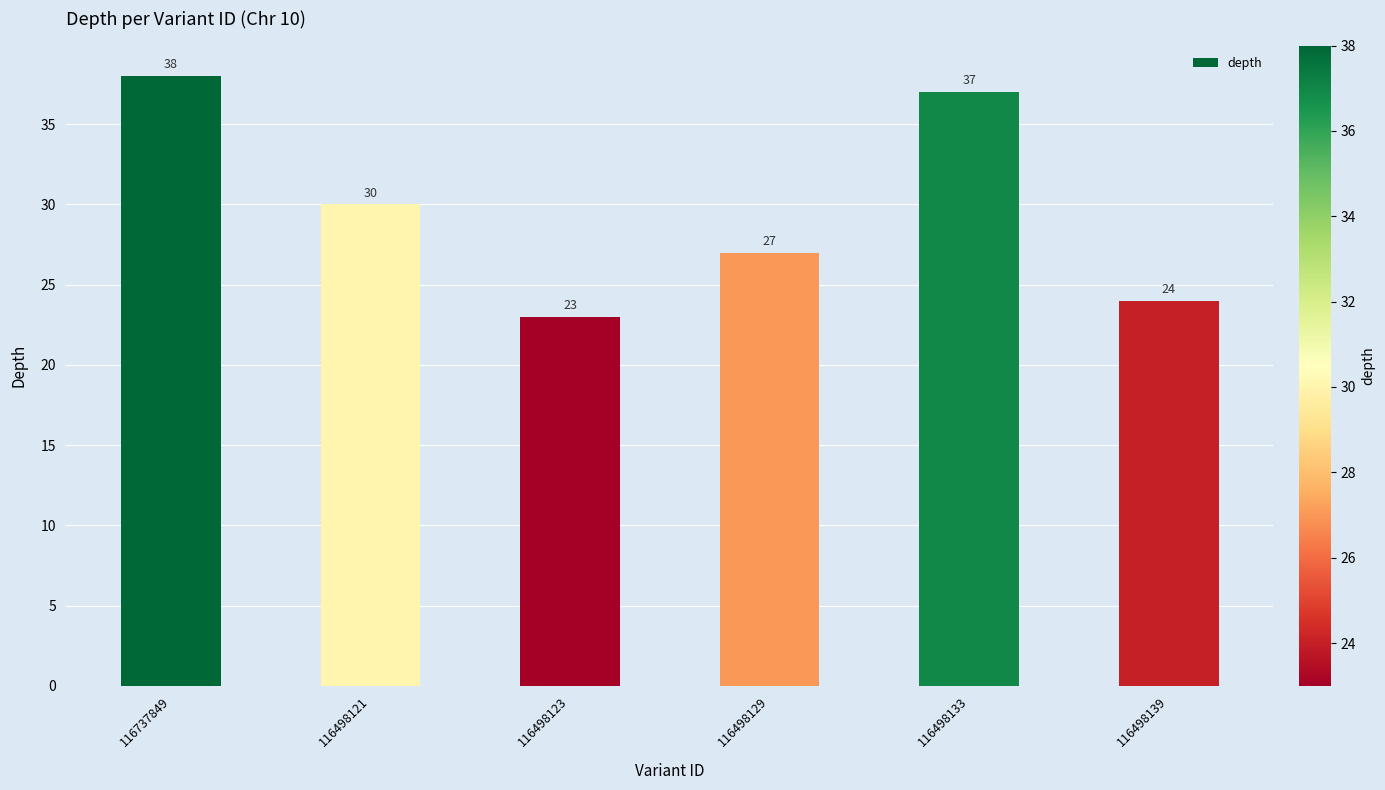

Is it true that the value at 116498123 is 23?

True